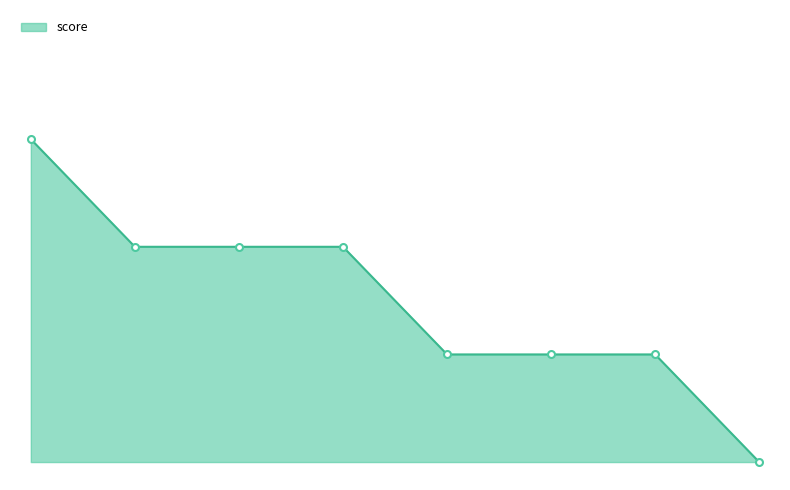

What is the maximum value shown in the chart?

9